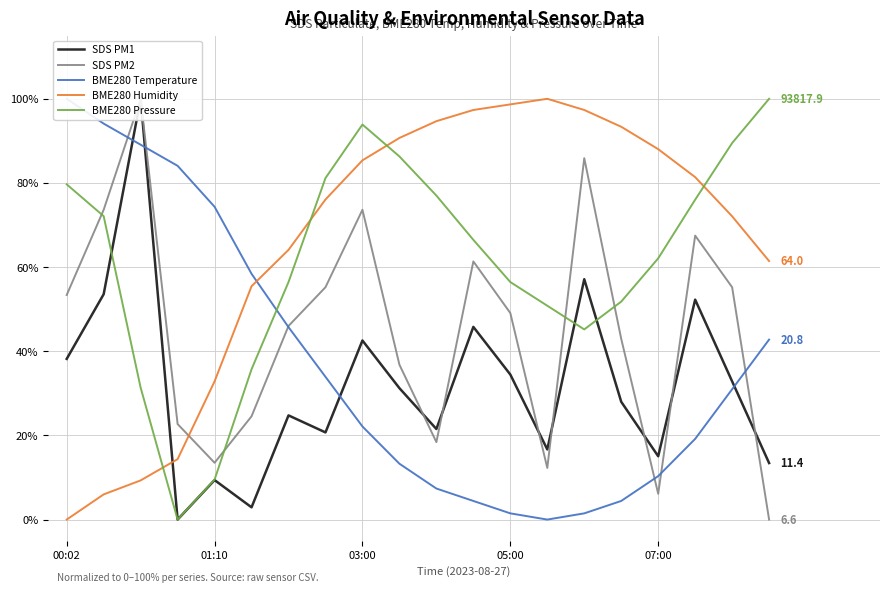

Is this an area chart (filled region under the line)?

No